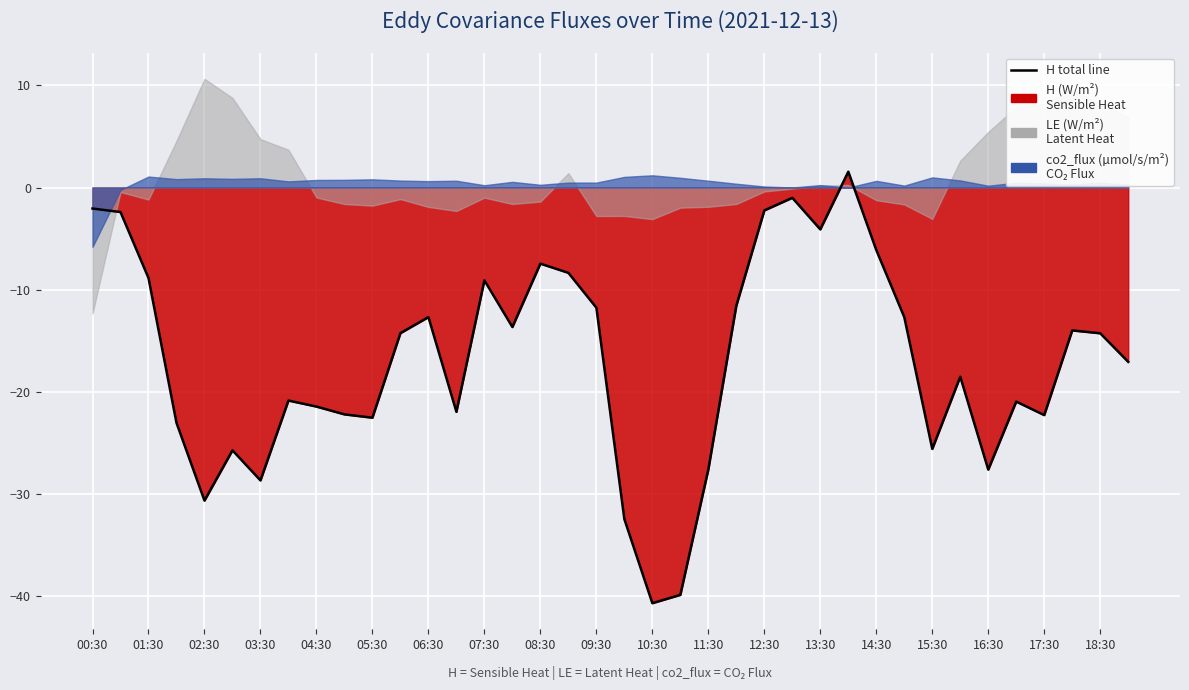

What position from the left is 35?

36